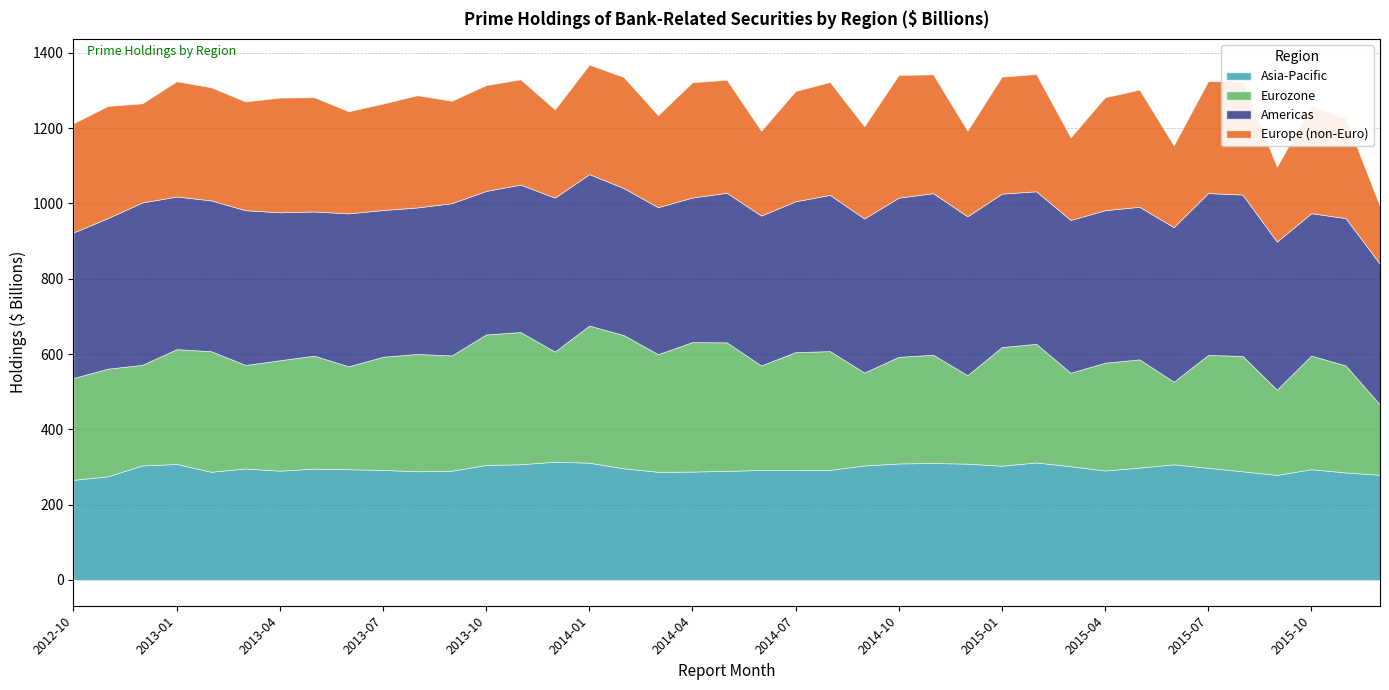

Reading left to right, list all the values displayed in this chart.

Asia-Pacific: 2012-10=266.0	2012-11=275.4	2012-12=304.3	2013-01=308.1	2013-02=287.4	2013-03=296.2	2013-04=290.3	2013-05=295.7	2013-06=294.2	2013-07=292.2	2013-08=288.8	2013-09=290.1	2013-10=305.4	2013-11=307.3	2013-12=314.1	2014-01=311.5	2014-02=296.6	2014-03=287.3	2014-04=287.9	2014-05=289.8	2014-06=292.2	2014-07=292.1	2014-08=292.6	2014-09=304.1	2014-10=309.5	2014-11=310.7	2014-12=308.9	2015-01=303.5	2015-02=312.1	2015-03=302.0	2015-04=290.8	2015-05=298.5	2015-06=307.2	2015-07=297.8	2015-08=288.6	2015-09=279.0	2015-10=294.2	2015-11=285.6	2015-12=279.3
Eurozone: 2012-10=270.5	2012-11=285.8	2012-12=267.1	2013-01=305.0	2013-02=320.3	2013-03=274.9	2013-04=293.3	2013-05=300.0	2013-06=273.3	2013-07=300.7	2013-08=311.6	2013-09=306.3	2013-10=346.6	2013-11=351.2	2013-12=292.5	2014-01=364.2	2014-02=353.9	2014-03=312.4	2014-04=344.0	2014-05=341.3	2014-06=277.6	2014-07=313.1	2014-08=315.3	2014-09=246.8	2014-10=283.2	2014-11=287.5	2014-12=234.9	2015-01=315.1	2015-02=315.1	2015-03=248.4	2015-04=286.3	2015-05=287.5	2015-06=219.4	2015-07=299.8	2015-08=306.6	2015-09=226.4	2015-10=301.8	2015-11=284.2	2015-12=186.2
Americas: 2012-10=386.6	2012-11=400.2	2012-12=431.2	2013-01=405.4	2013-02=400.5	2013-03=411.0	2013-04=392.9	2013-05=383.0	2013-06=406.2	2013-07=389.7	2013-08=389.0	2013-09=404.3	2013-10=381.4	2013-11=391.5	2013-12=408.9	2014-01=402.3	2014-02=390.4	2014-03=390.4	2014-04=384.0	2014-05=397.4	2014-06=398.1	2014-07=400.5	2014-08=414.9	2014-09=409.2	2014-10=422.8	2014-11=429.1	2014-12=422.0	2015-01=407.5	2015-02=405.1	2015-03=405.7	2015-04=405.1	2015-05=405.3	2015-06=410.5	2015-07=430.0	2015-08=428.5	2015-09=393.3	2015-10=378.2	2015-11=391.2	2015-12=373.6
Europe (non-Euro): 2012-10=290.2	2012-11=297.5	2012-12=263.2	2013-01=306.1	2013-02=300.3	2013-03=288.8	2013-04=304.6	2013-05=303.4	2013-06=271.1	2013-07=282.6	2013-08=298.0	2013-09=272.0	2013-10=280.8	2013-11=279.6	2013-12=234.1	2014-01=290.7	2014-02=295.0	2014-03=244.2	2014-04=306.2	2014-05=299.9	2014-06=225.2	2014-07=292.9	2014-08=299.8	2014-09=244.8	2014-10=325.9	2014-11=315.5	2014-12=227.5	2015-01=310.8	2015-02=311.2	2015-03=219.3	2015-04=299.9	2015-05=311.1	2015-06=217.2	2015-07=297.1	2015-08=300.7	2015-09=198.8	2015-10=284.6	2015-11=265.5	2015-12=152.6